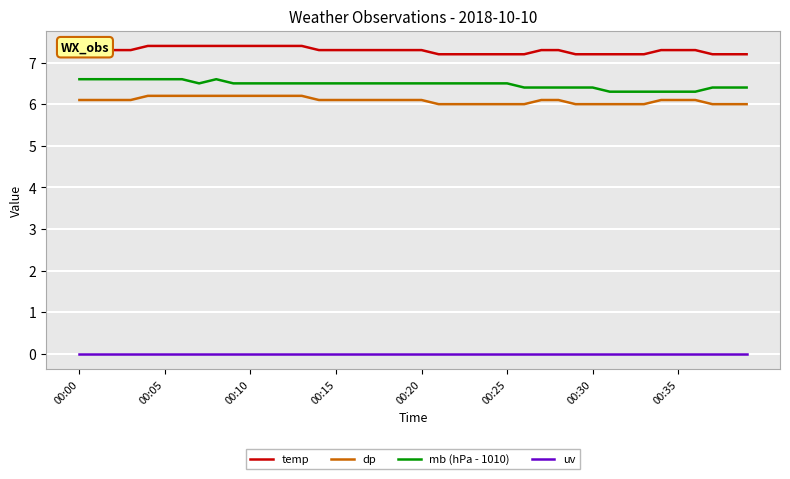

Which series has the widest spread of values?

mb (hPa - 1010)